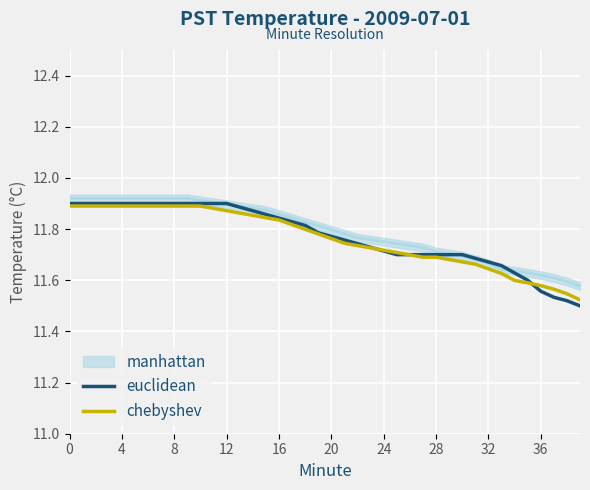

Is it true that chebyshev equals 5.0 at 8?

False